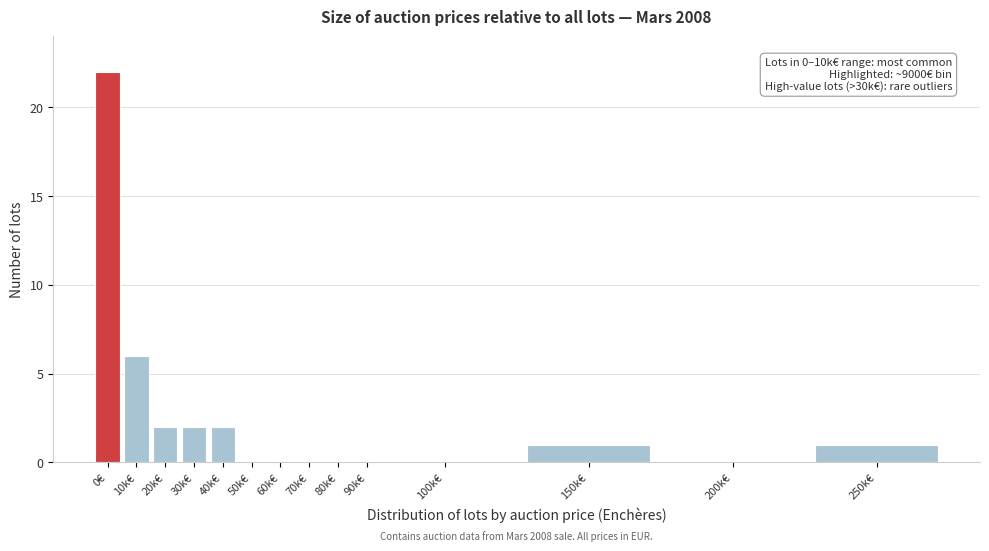

Reading left to right, what are all the values shown in this chart?

0€=22	10k€=6	20k€=2	30k€=2	40k€=2	50k€=0	60k€=0	70k€=0	80k€=0	90k€=0	100k€=0	150k€=1	200k€=0	250k€=1